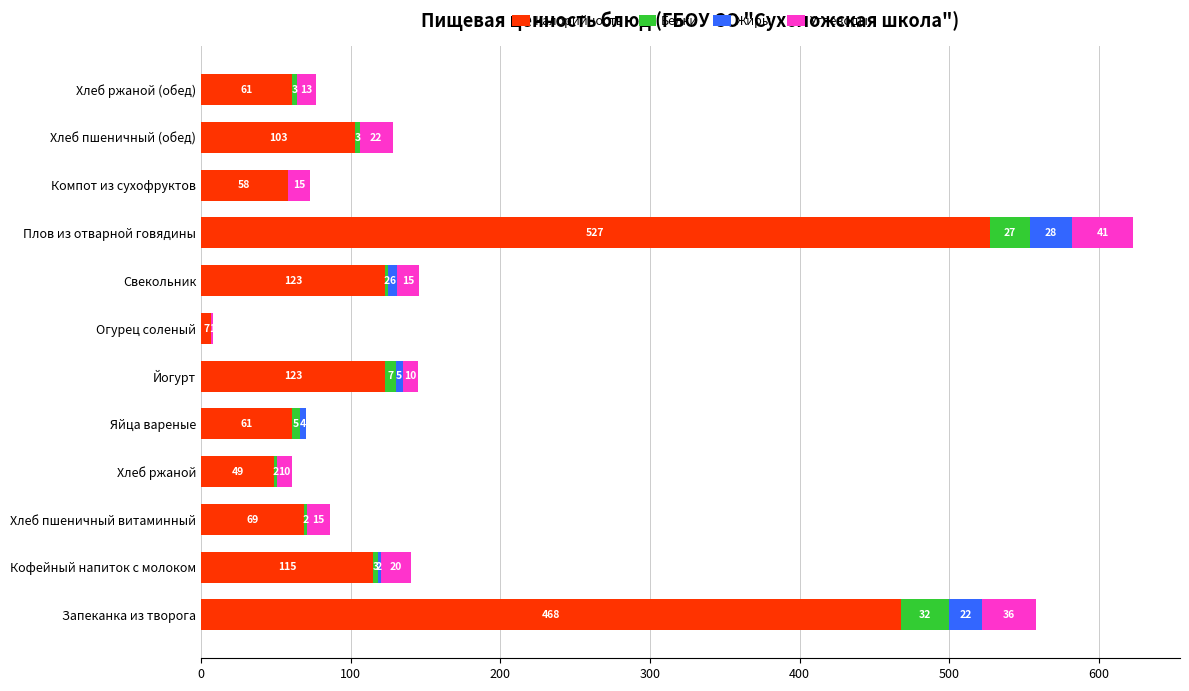

What is the highest value of the Калорийность series?

527